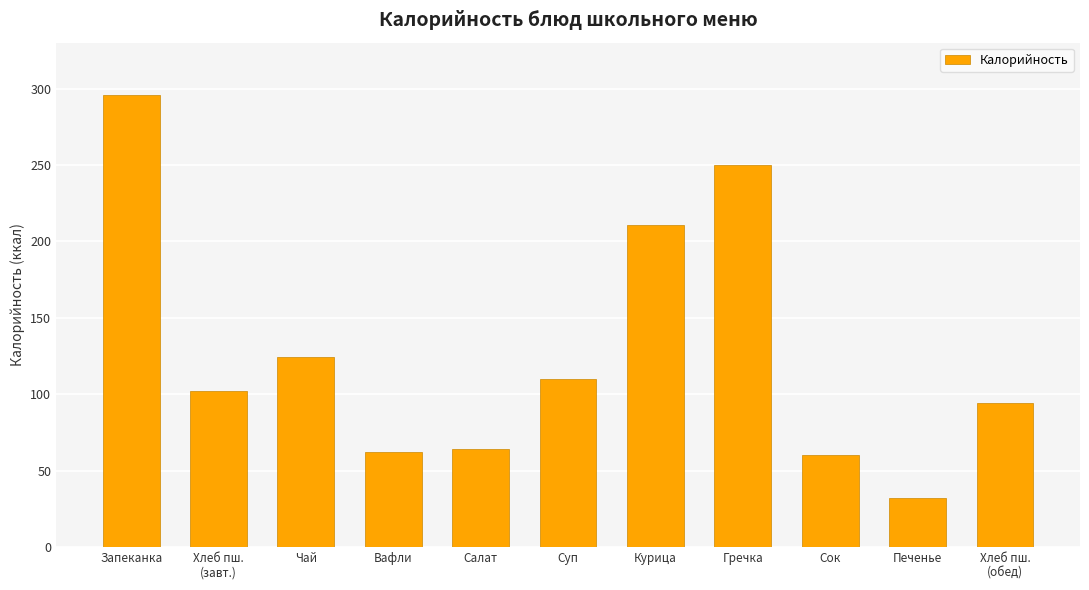

The chart shows a value of 64 at Салат. True or false?

True